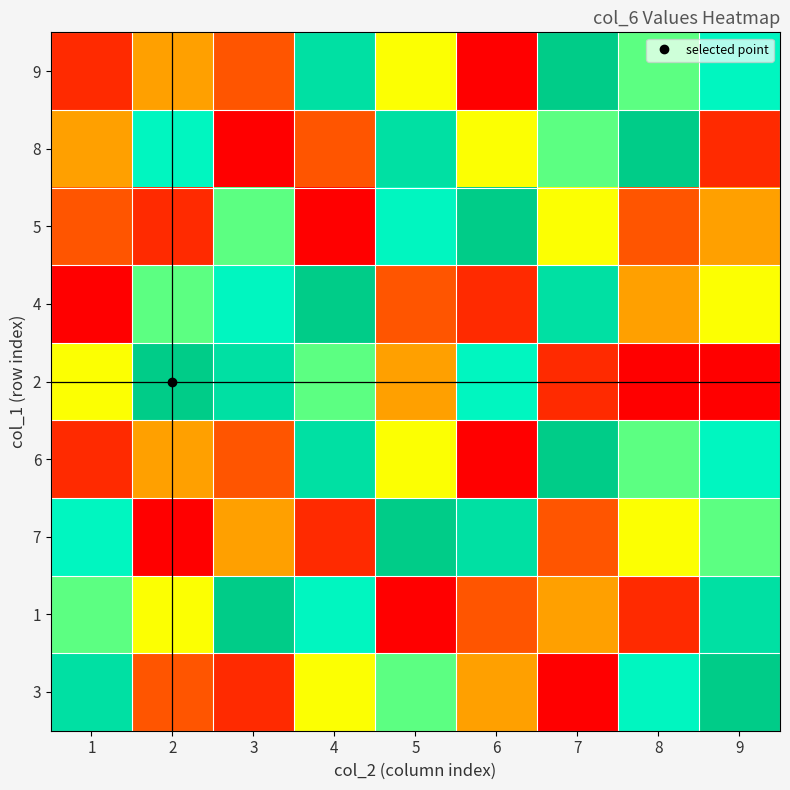

What is the difference between the highest and lowest values at 8?

8